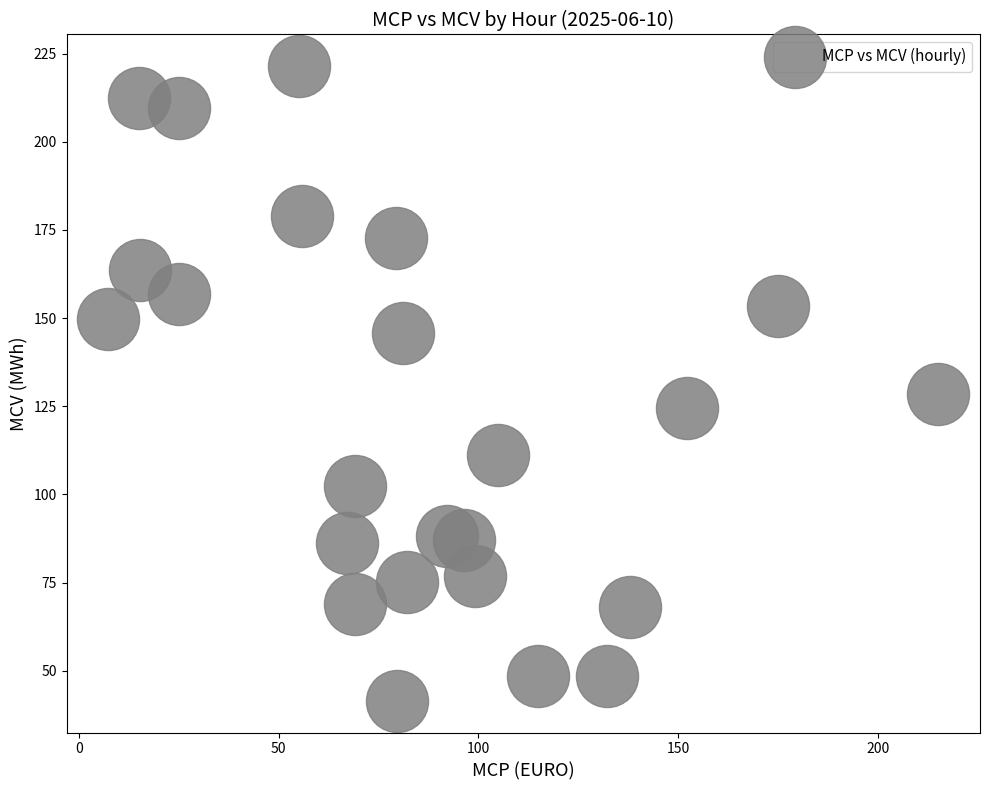

What is the range of X values (max minus min)?

207.7